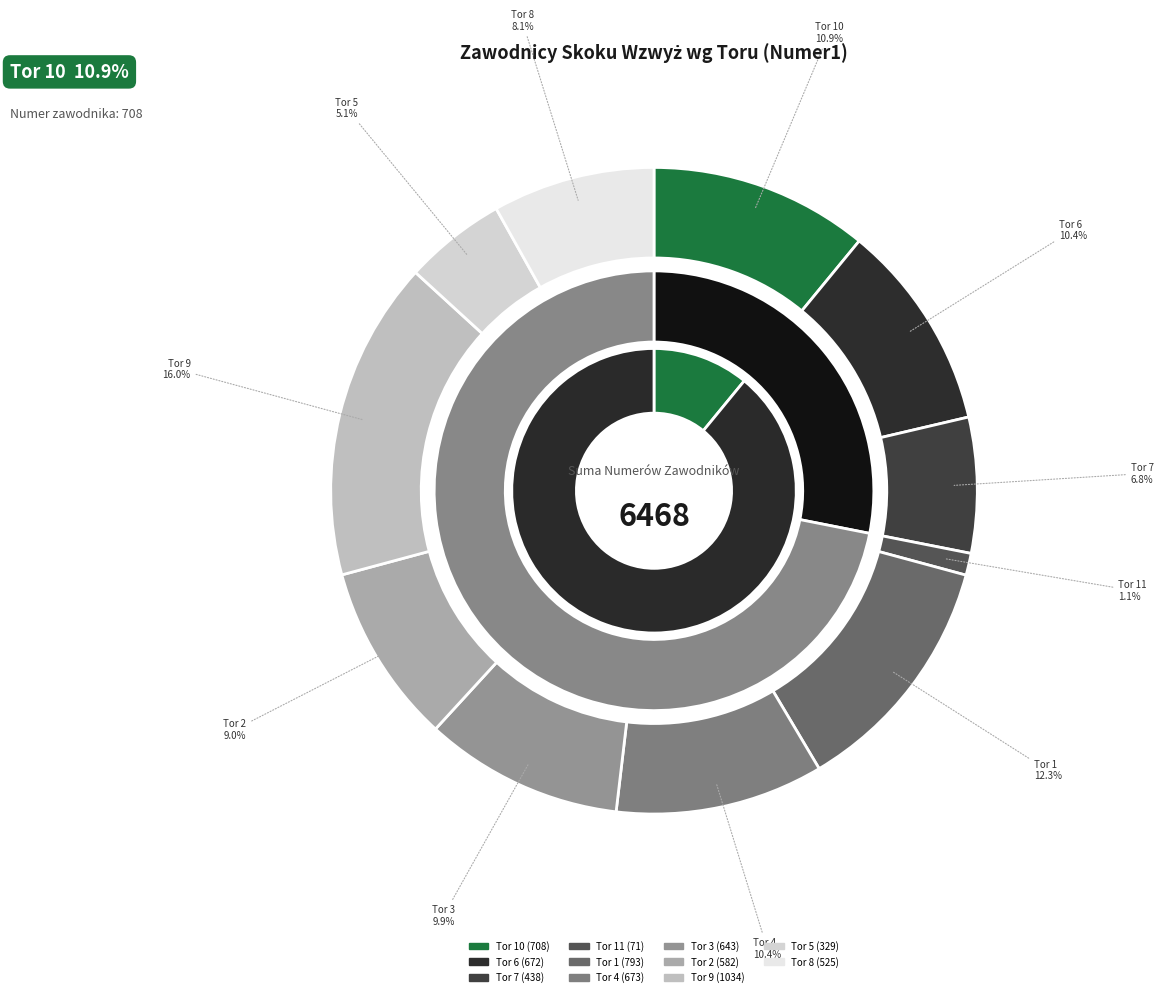

Which has a higher value, Tor 5 or Tor 8?

Tor 8